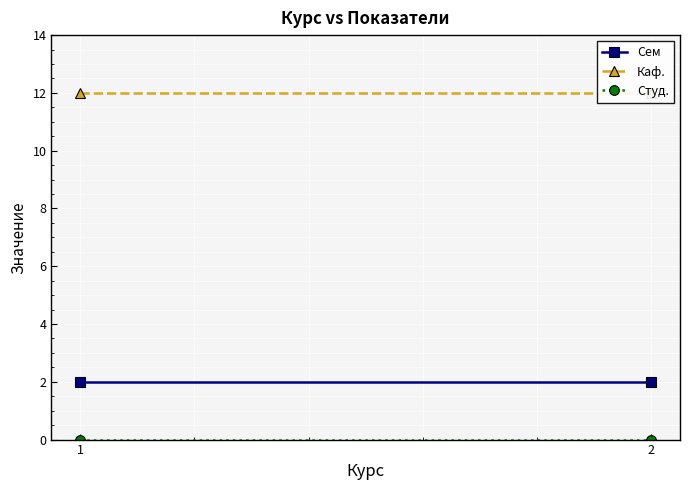

What is the average value of the Каф. series?

12